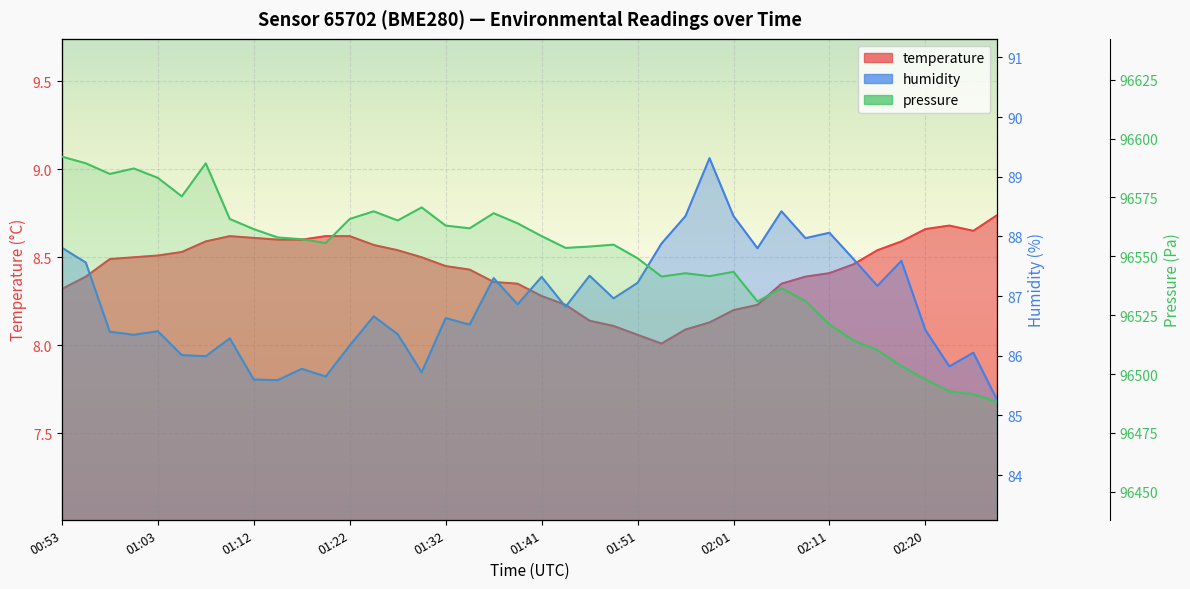

What is the difference between the temperature values at 00:55 and 01:03?

0.1